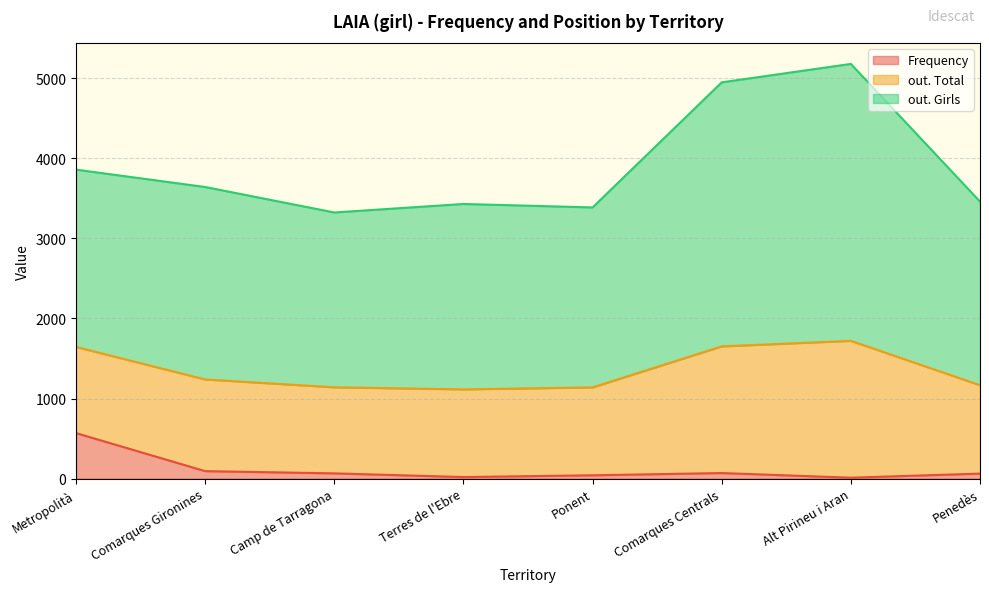

Which series has the largest range (max minus min)?

out. Girls